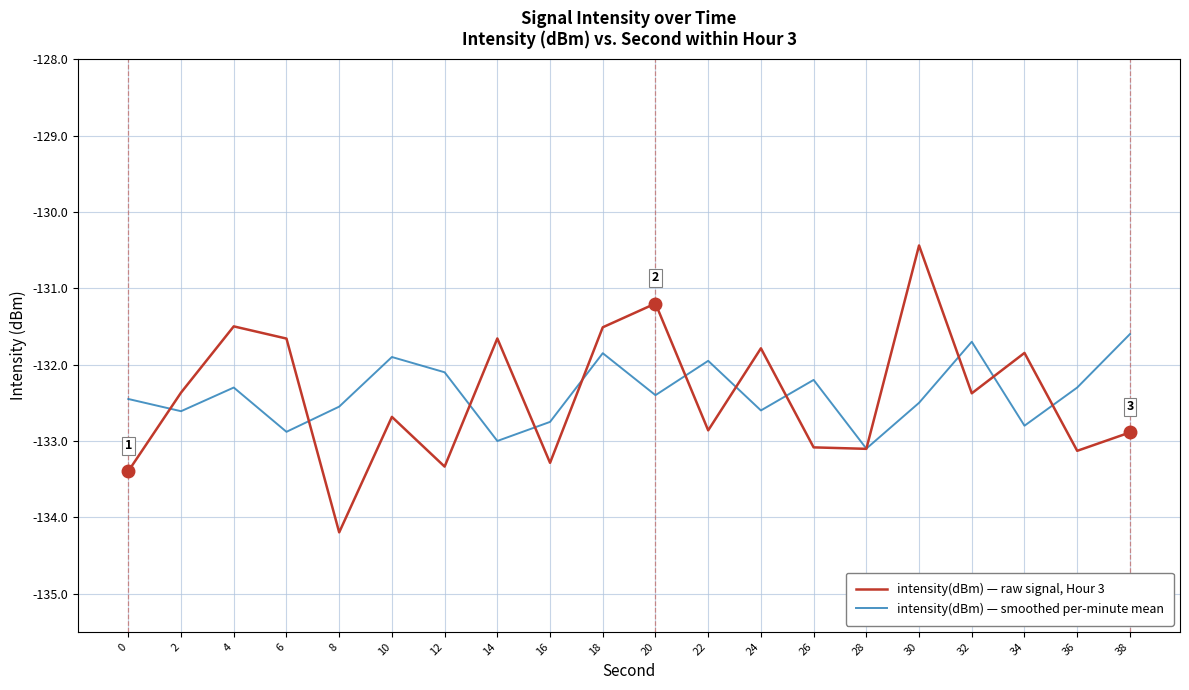

Which series has the widest spread of values?

intensity(dBm) — raw signal, Hour 3